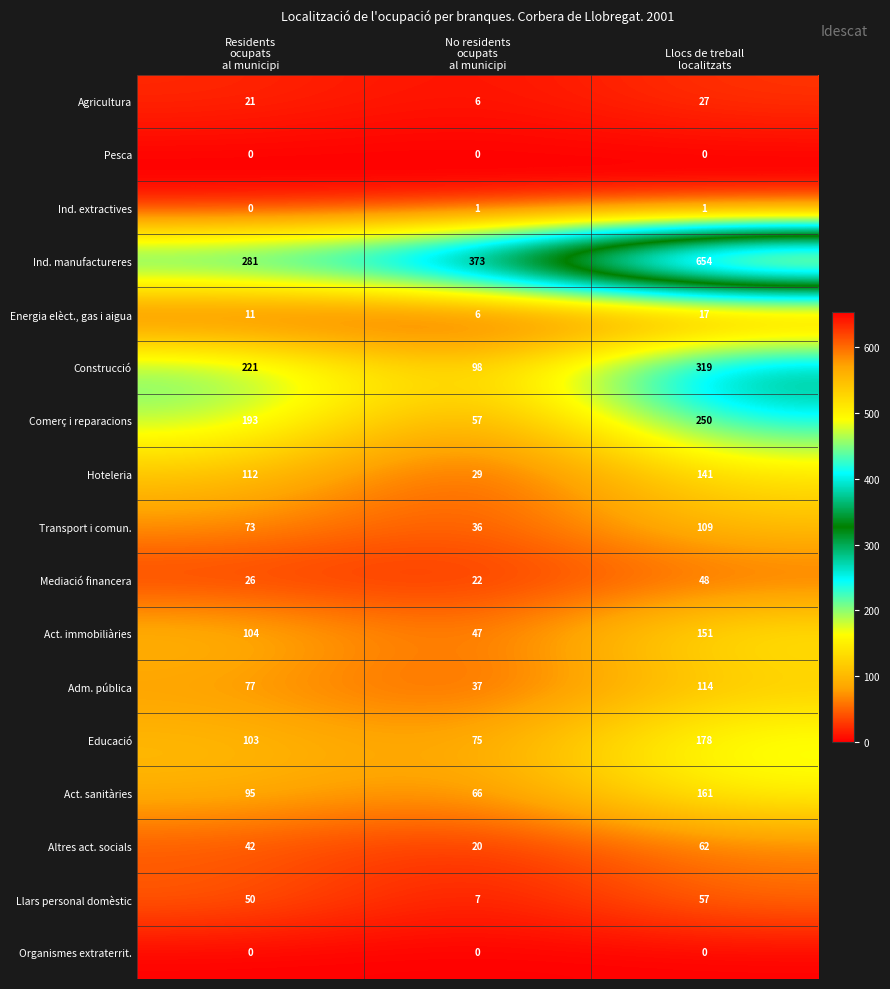

What is the average value of the Adm. pública series?

76